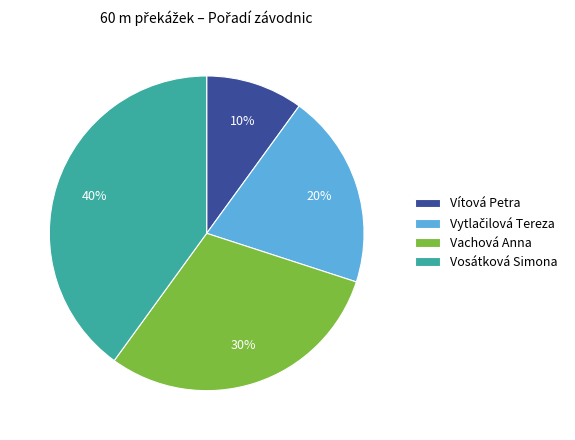

Count the number of slices in the pie.

4